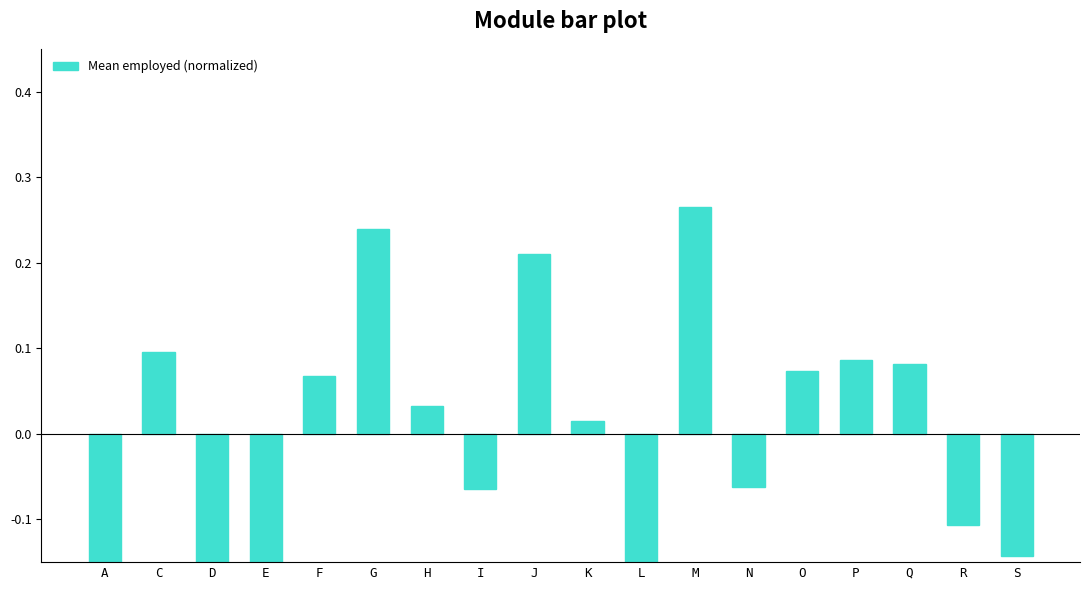

What is the value of the 13th bar from the left?

-0.1